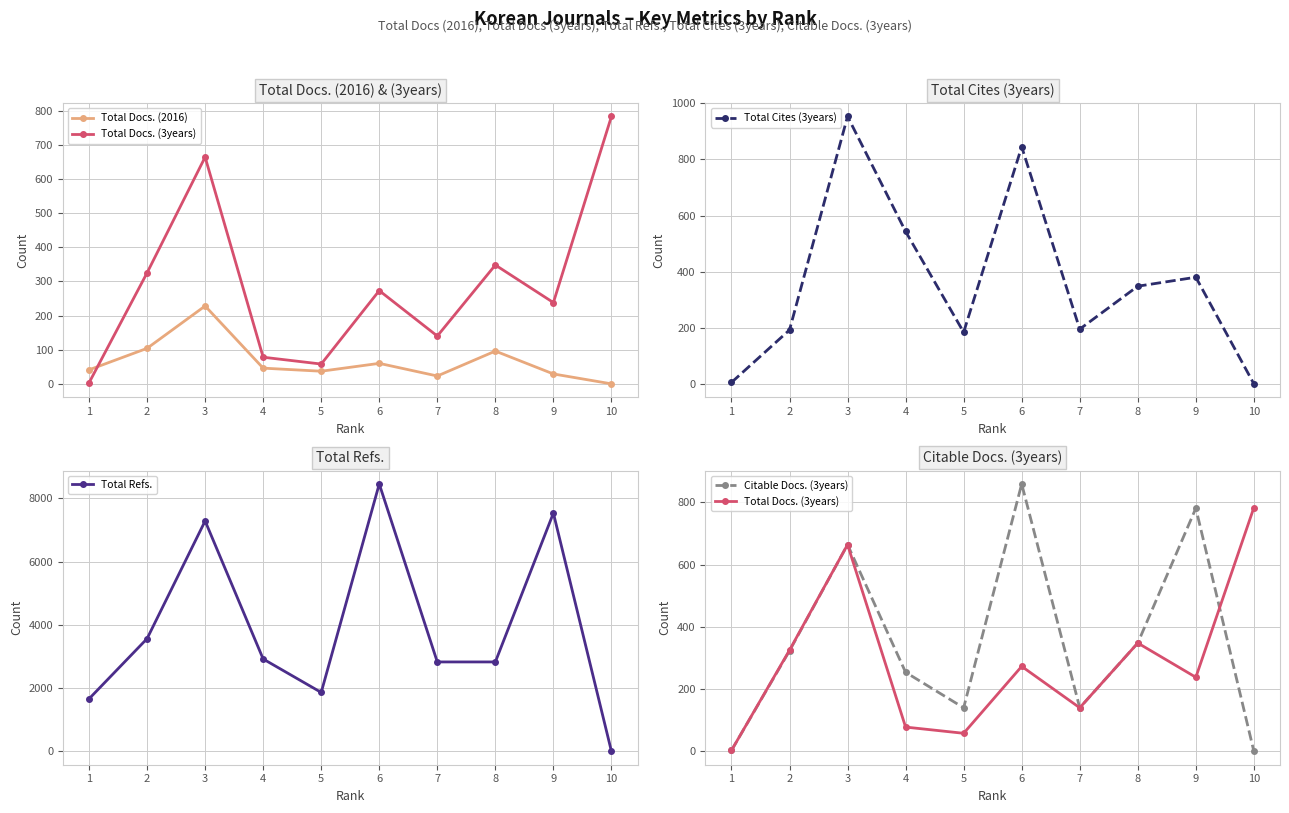

True or false: Total Docs. (2016) and Total Cites (3years) cross at least once.

True